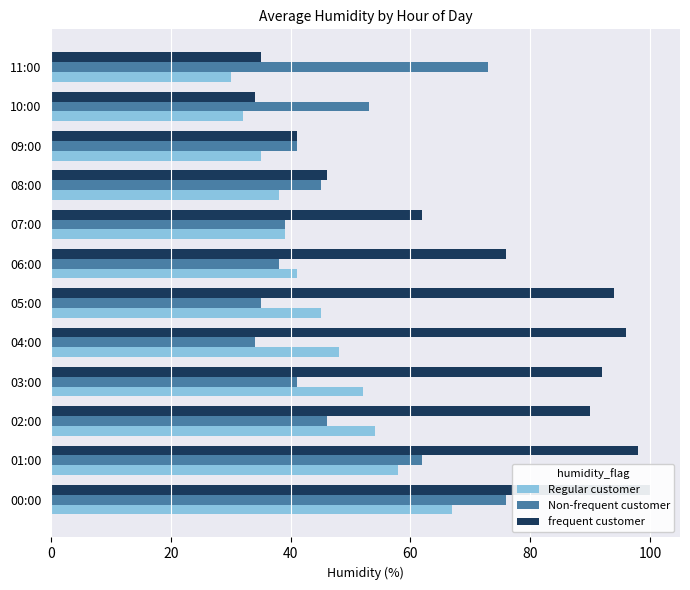

How many distinct data groups are displayed?

3